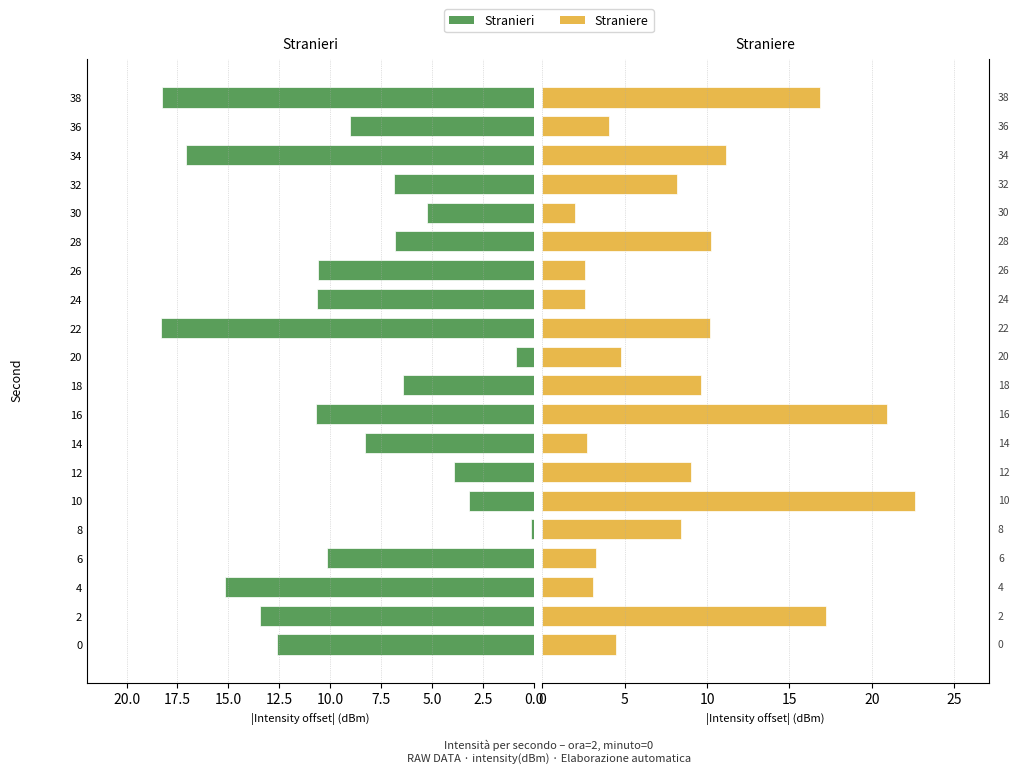

How many bars are there in total?

40